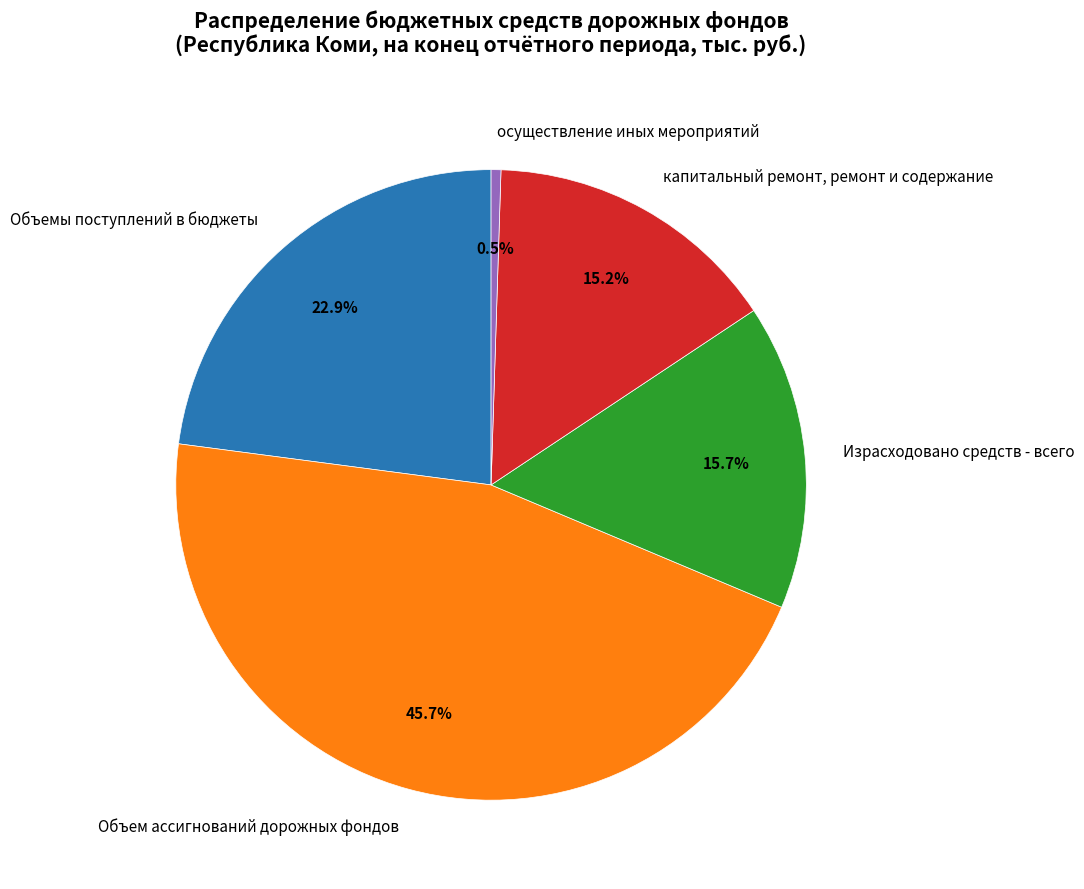

Is there any slice that represents more than half of the pie?

No